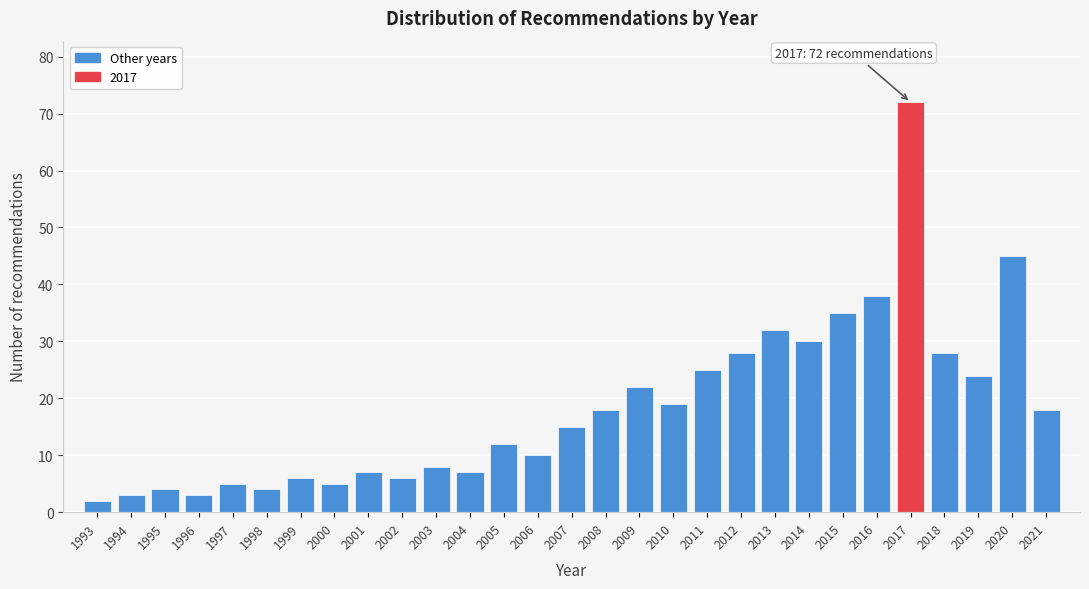

Reading right to left, what are all the values shown in this chart?

2021=18	2020=45	2019=24	2018=28	2017=72	2016=38	2015=35	2014=30	2013=32	2012=28	2011=25	2010=19	2009=22	2008=18	2007=15	2006=10	2005=12	2004=7	2003=8	2002=6	2001=7	2000=5	1999=6	1998=4	1997=5	1996=3	1995=4	1994=3	1993=2